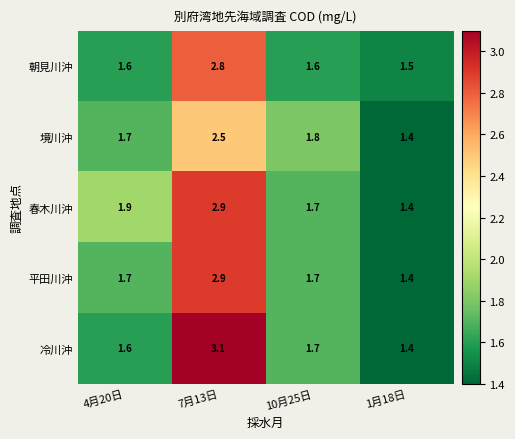

What is the sum of the 春木川沖 values at 1月18日 and 4月20日?

3.3